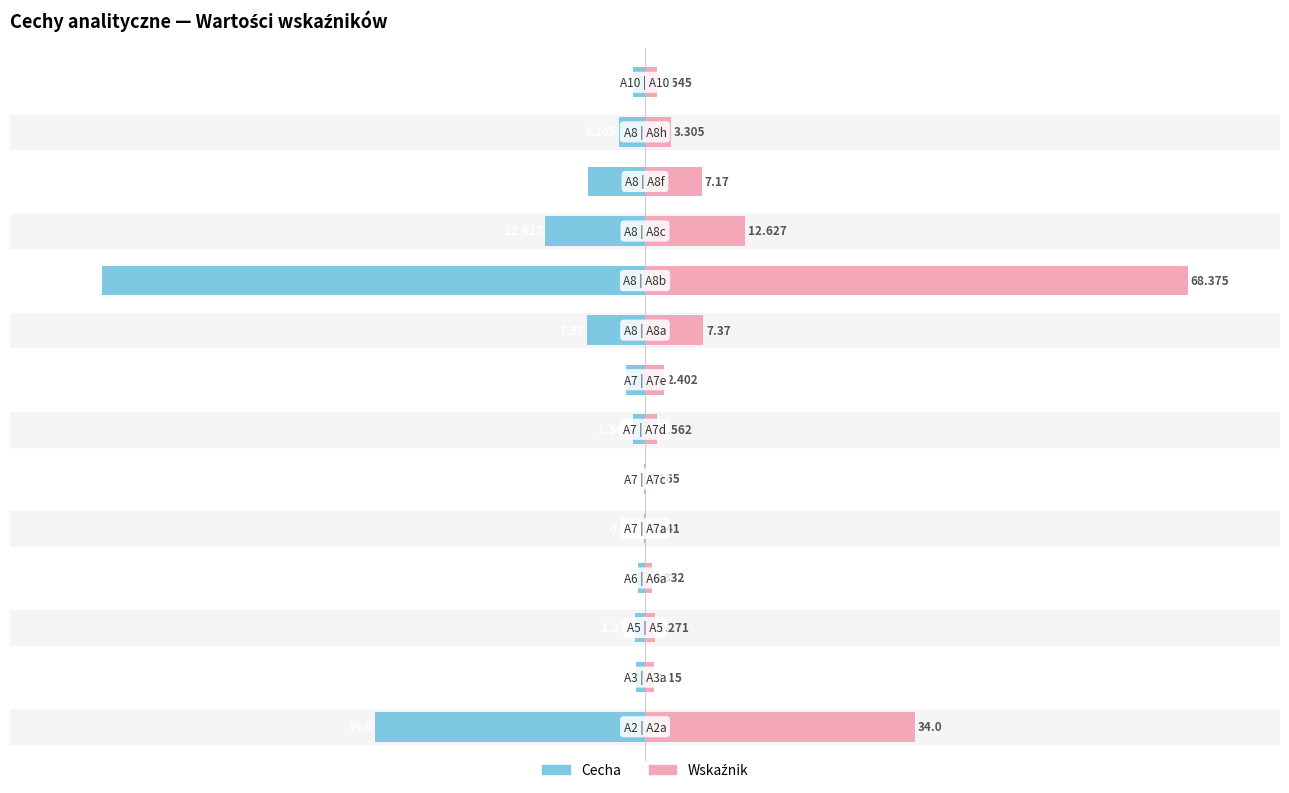

Between 0 and 11, which series saw the biggest shift?

Cecha